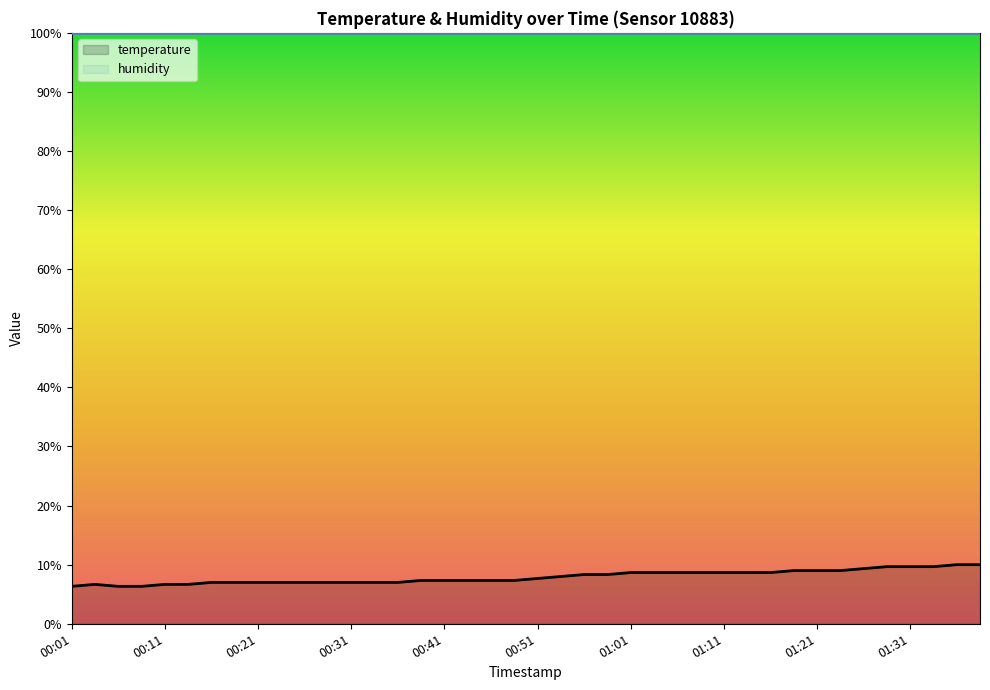

Count the number of values greater than 7.

34